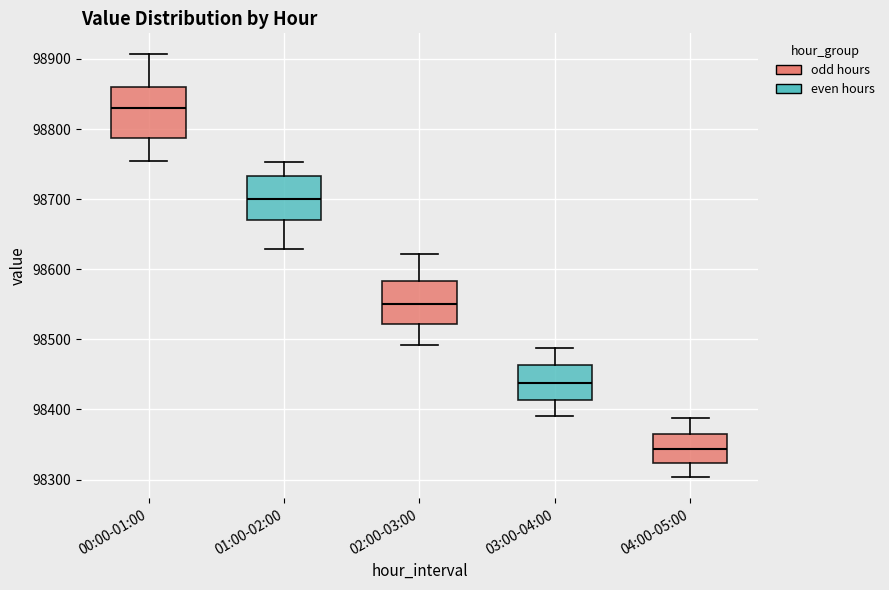

Which box's median line is the lowest?

04:00-05:00